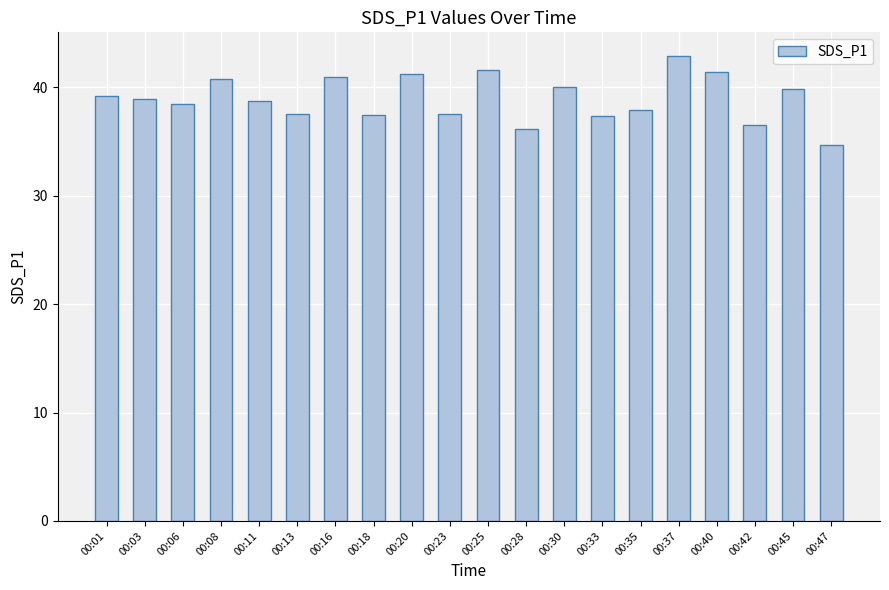

What is the difference between the values at 00:20 and 00:33?

3.9